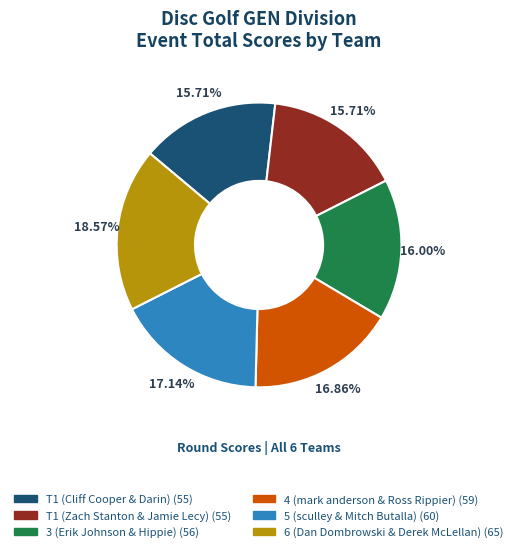

What percentage is the T1 (Zach Stanton & Jamie Lecy) slice, to the nearest percent?

16%